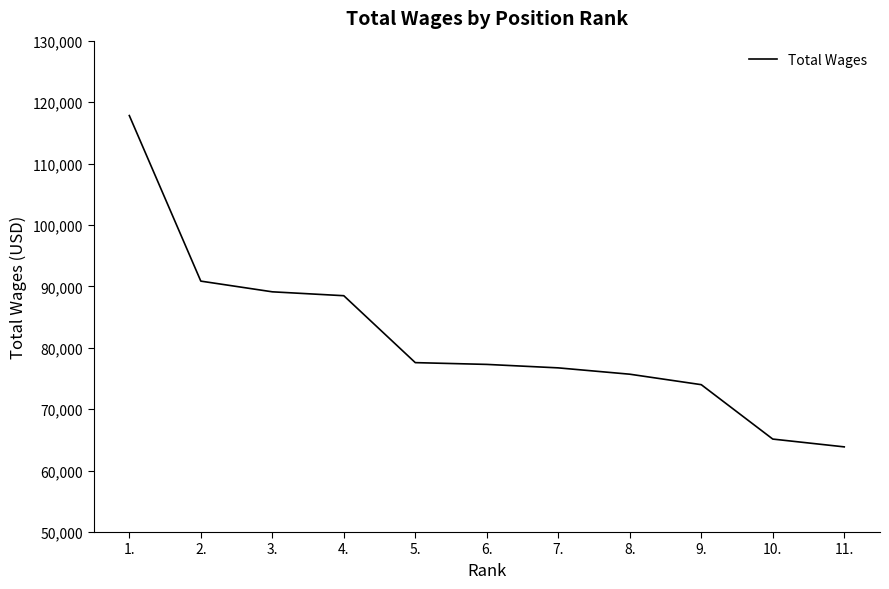

The value at 3. is 89110. True or false?

True